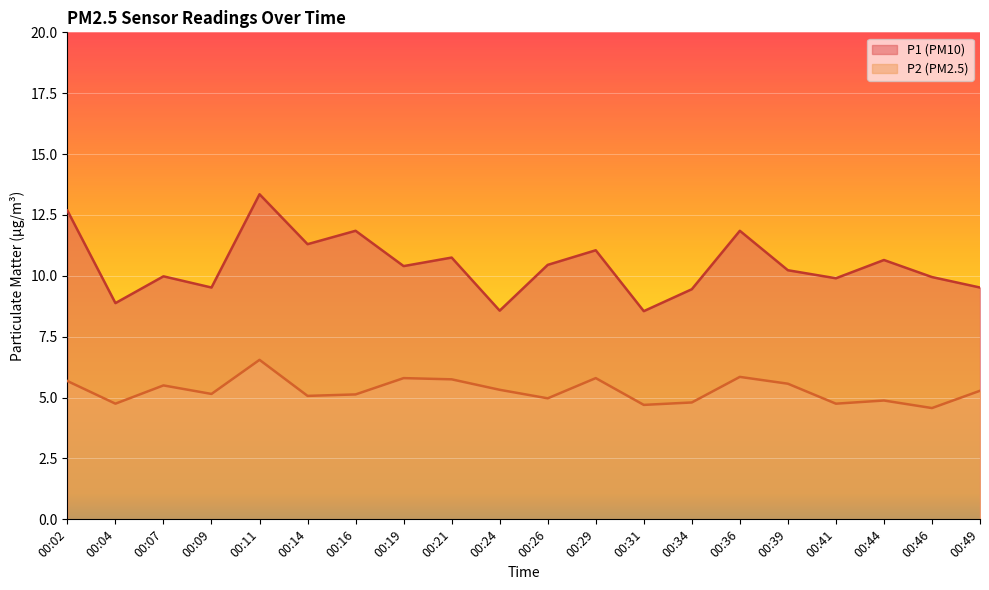

What is the difference between the highest and lowest values at 00:11?

6.8